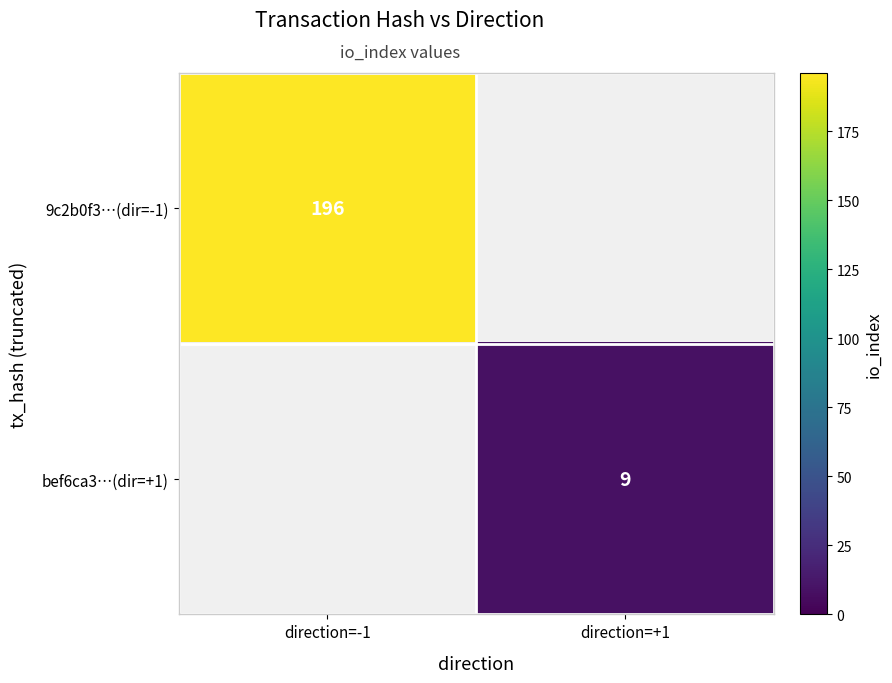

The 9c2b0f3…(dir=-1) series shows 336.5 at direction=-1. True or false?

False